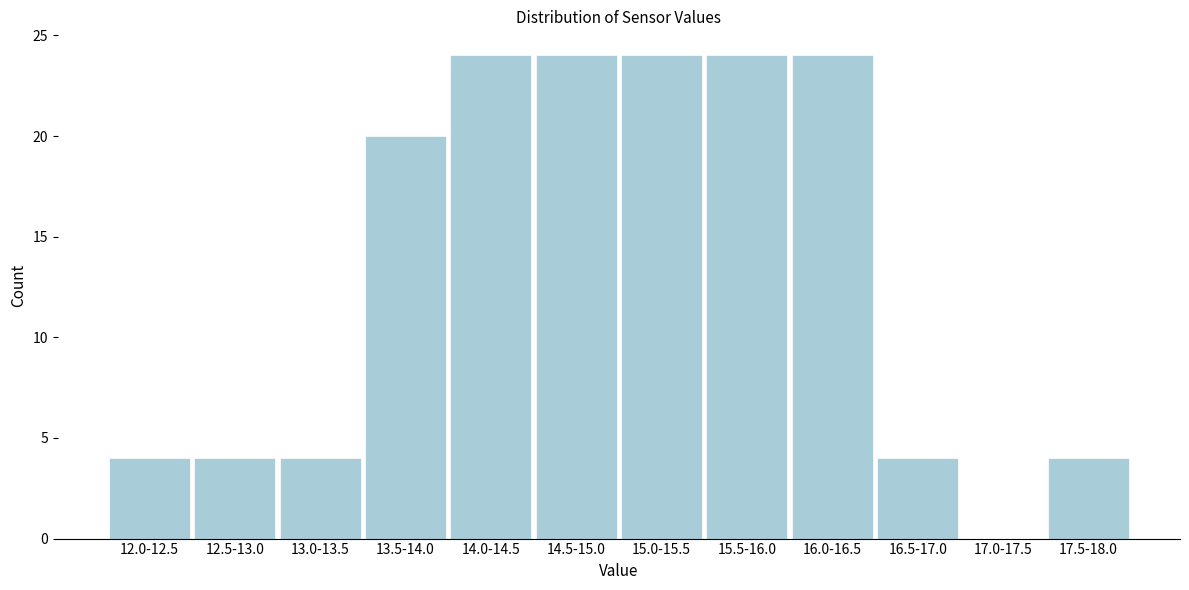

Reading left to right, list all the values displayed in this chart.

12.0-12.5=4	12.5-13.0=4	13.0-13.5=4	13.5-14.0=20	14.0-14.5=24	14.5-15.0=24	15.0-15.5=24	15.5-16.0=24	16.0-16.5=24	16.5-17.0=4	17.0-17.5=0	17.5-18.0=4